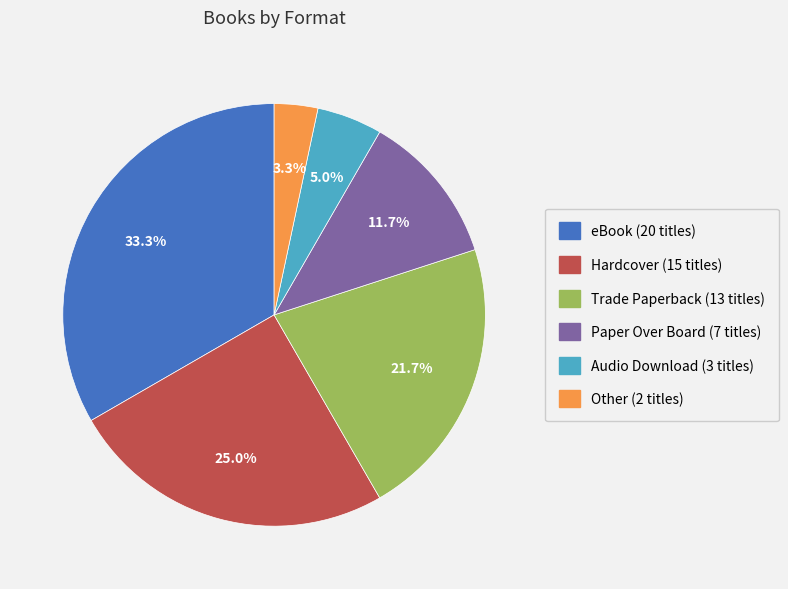

Does eBook represent more than half of the total?

No